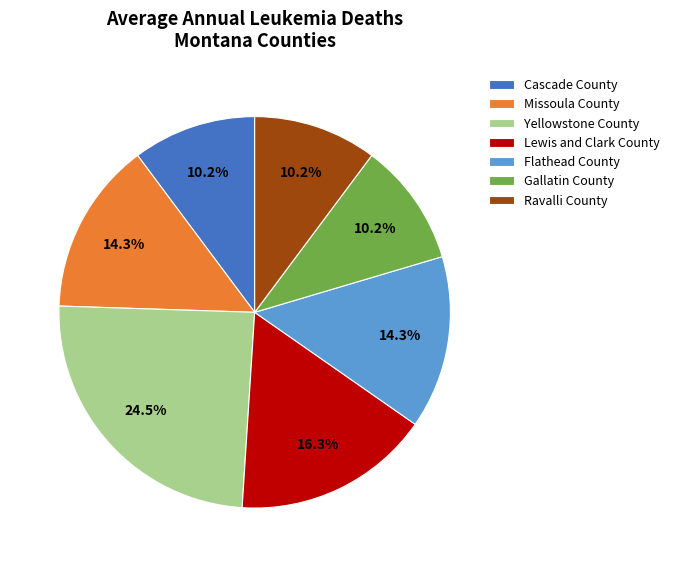

Between Cascade County and Missoula County, which is larger?

Missoula County